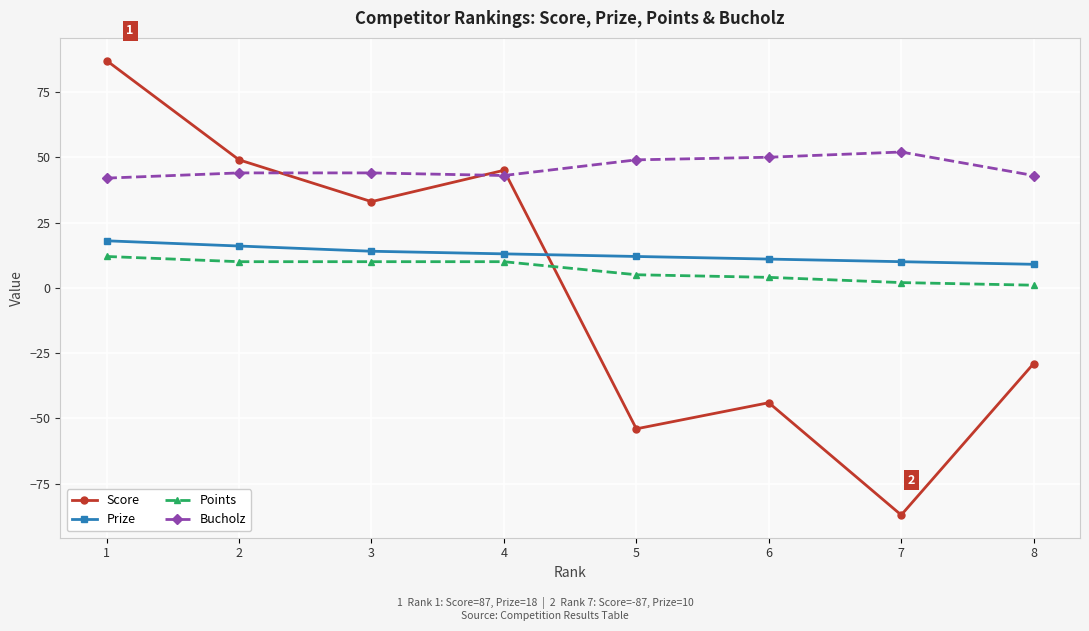

Between which two adjacent categories do Score and Prize first intersect?

4 and 5